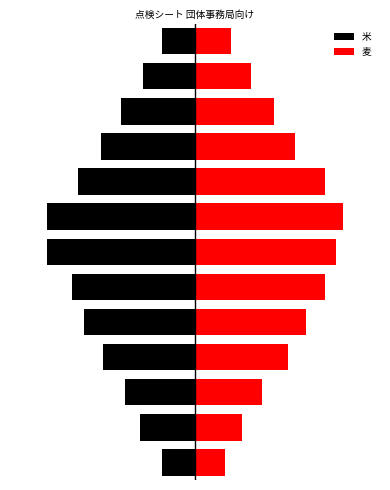

Reading right to left, transcribe all the data shown in this chart.

米: 12=-0.9	11=-1.4	10=-2.0	9=-2.5	8=-3.1	7=-4.0	6=-4.0	5=-3.3	4=-3.0	3=-2.5	2=-1.9	1=-1.5	0=-0.9
麦: 12=1.0	11=1.5	10=2.1	9=2.7	8=3.5	7=4.0	6=3.8	5=3.5	4=3.0	3=2.5	2=1.8	1=1.3	0=0.8